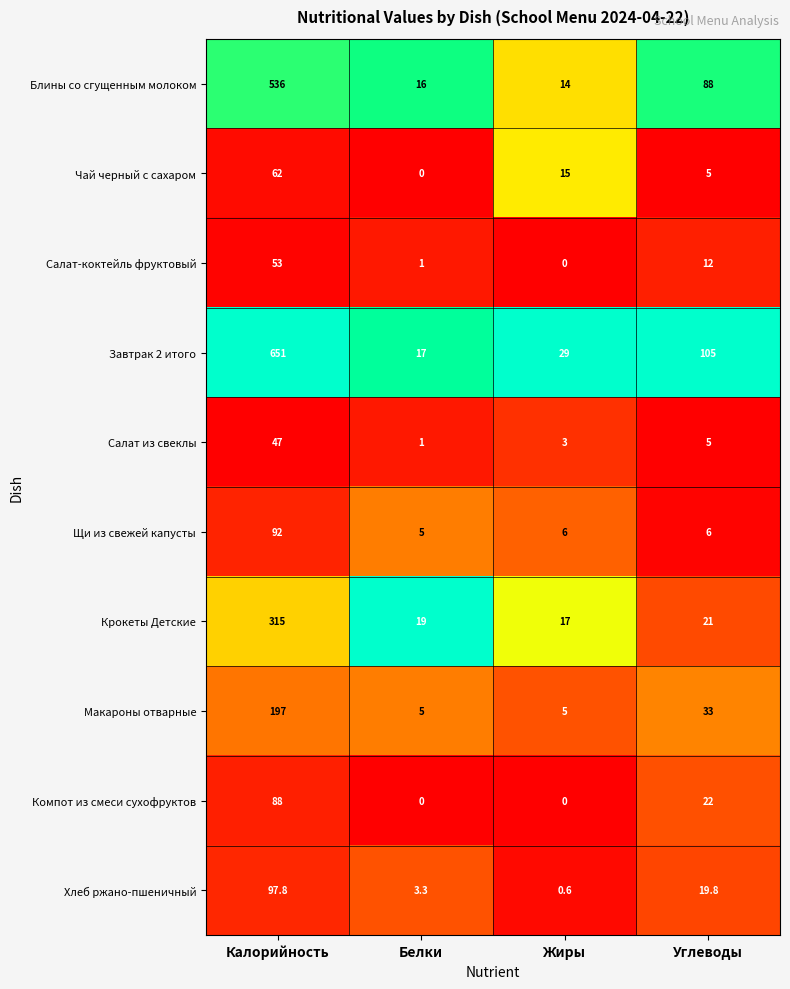

Is it true that Компот из смеси сухофруктов equals 88.0 at Калорийность?

True